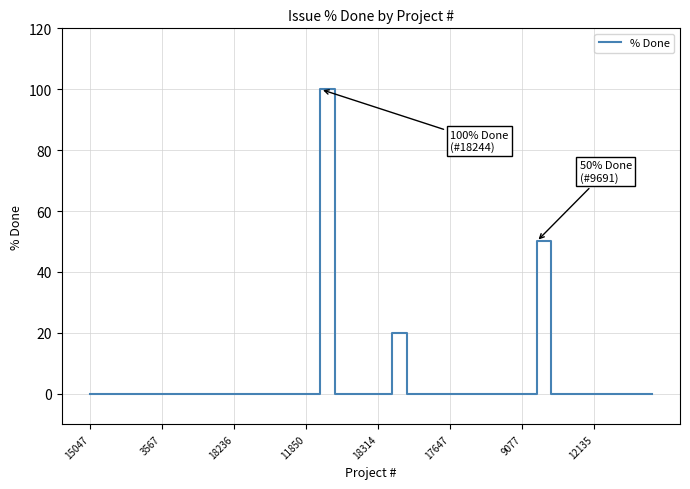

What is the difference between the maximum and minimum values?

100